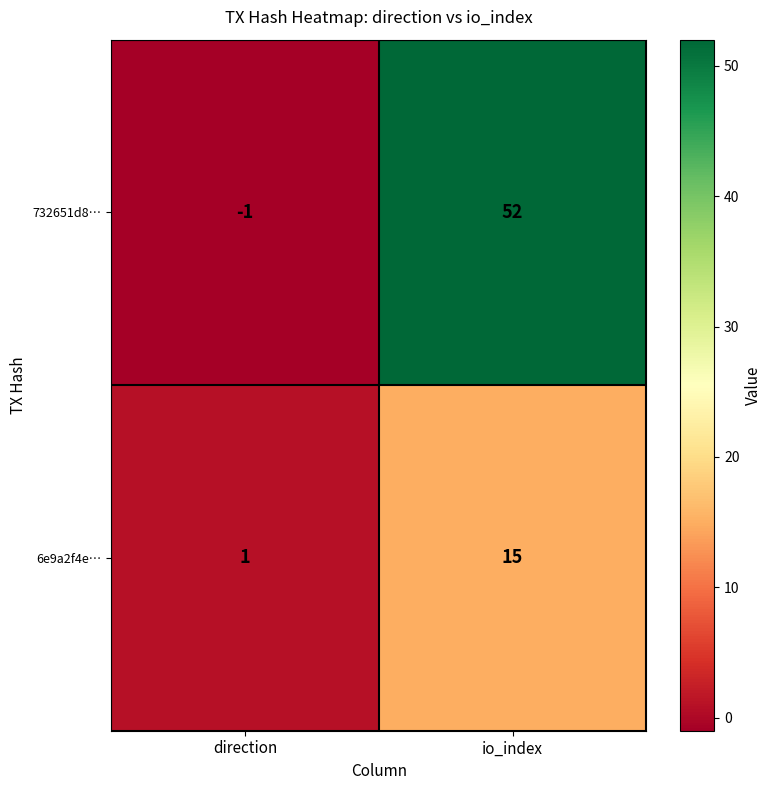

The 6e9a2f4e… series shows 9 at io_index. True or false?

False